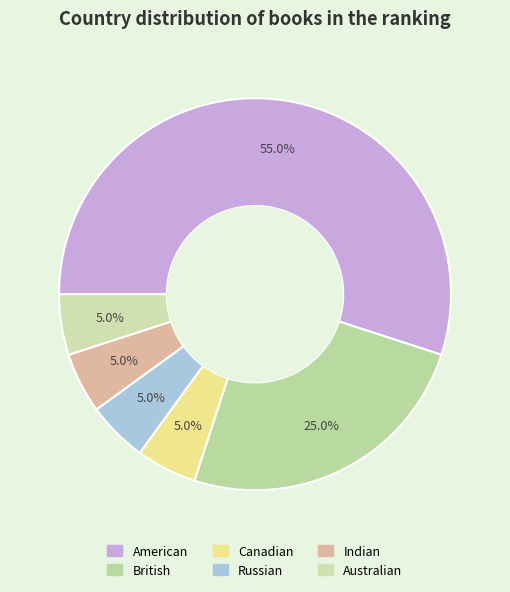

Which category has the biggest portion of the pie?

American